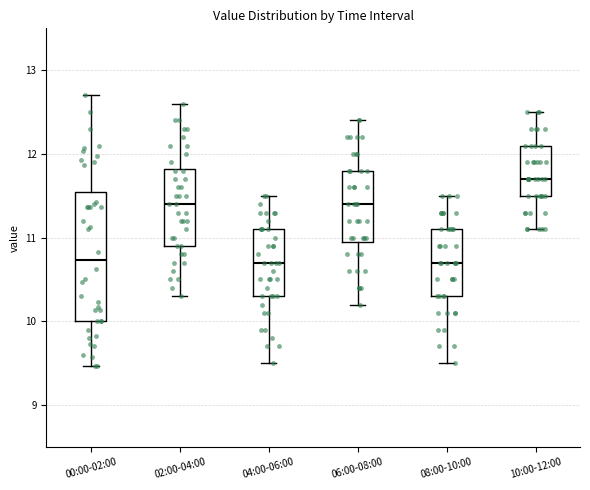

Reading left to right, transcribe this box plot: for each box, give where its median line is, the range the box spans, and where its two whiskers end, as read against the y-axis. The values are not printed on the chart, so give them approximately, as read against the axis.

00:00-02:00: median 10.7, box 10.0 to 11.5, whiskers 9.5 to 12.7
02:00-04:00: median 11.4, box 10.9 to 11.8, whiskers 10.3 to 12.6
04:00-06:00: median 10.7, box 10.3 to 11.1, whiskers 9.5 to 11.5
06:00-08:00: median 11.4, box 11.0 to 11.8, whiskers 10.2 to 12.4
08:00-10:00: median 10.7, box 10.3 to 11.1, whiskers 9.5 to 11.5
10:00-12:00: median 11.7, box 11.5 to 12.1, whiskers 11.1 to 12.5